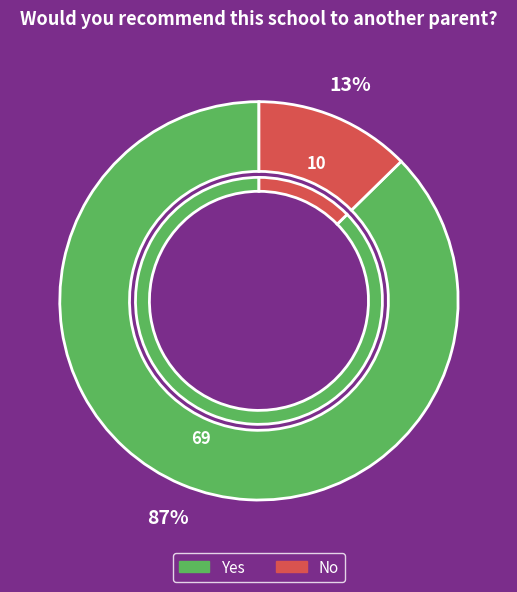

How many slices are in this pie chart?

2